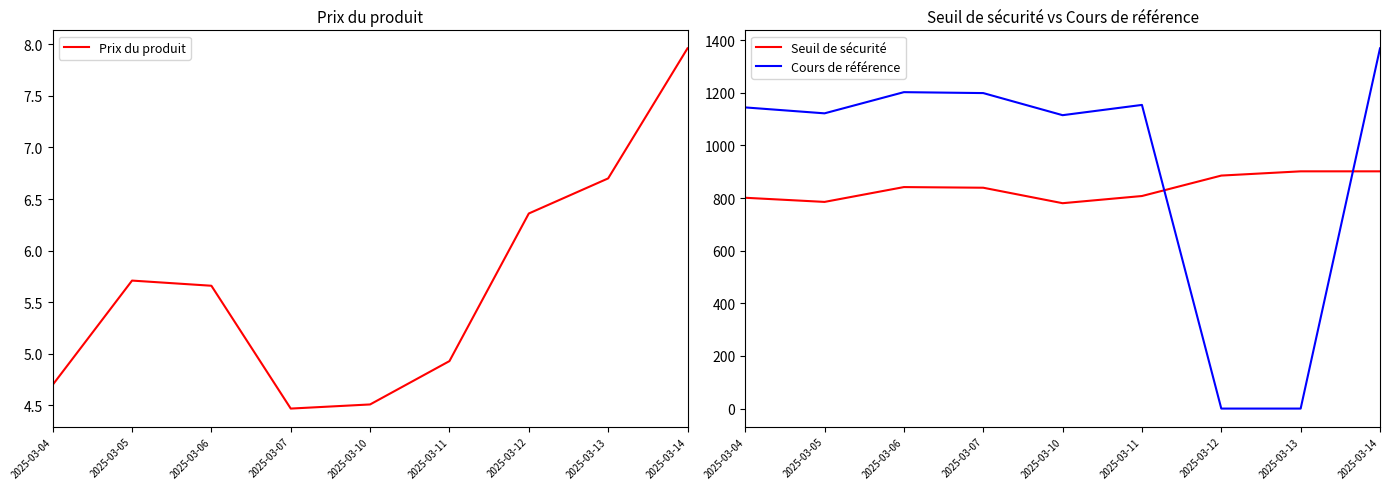

The value of Prix du produit at 2025-03-07 is 7.5. True or false?

False